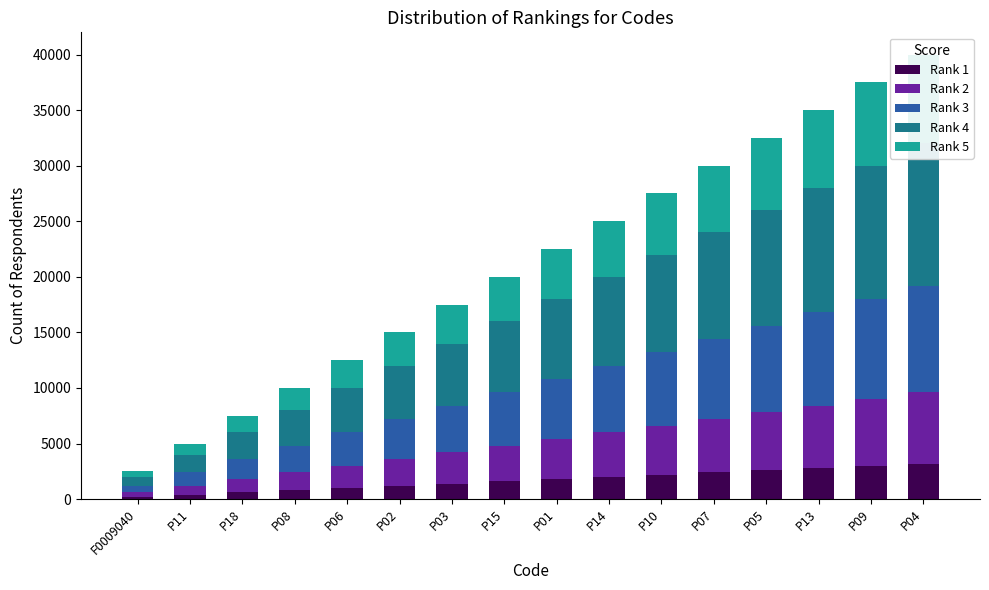

How many bars are there in total?

80